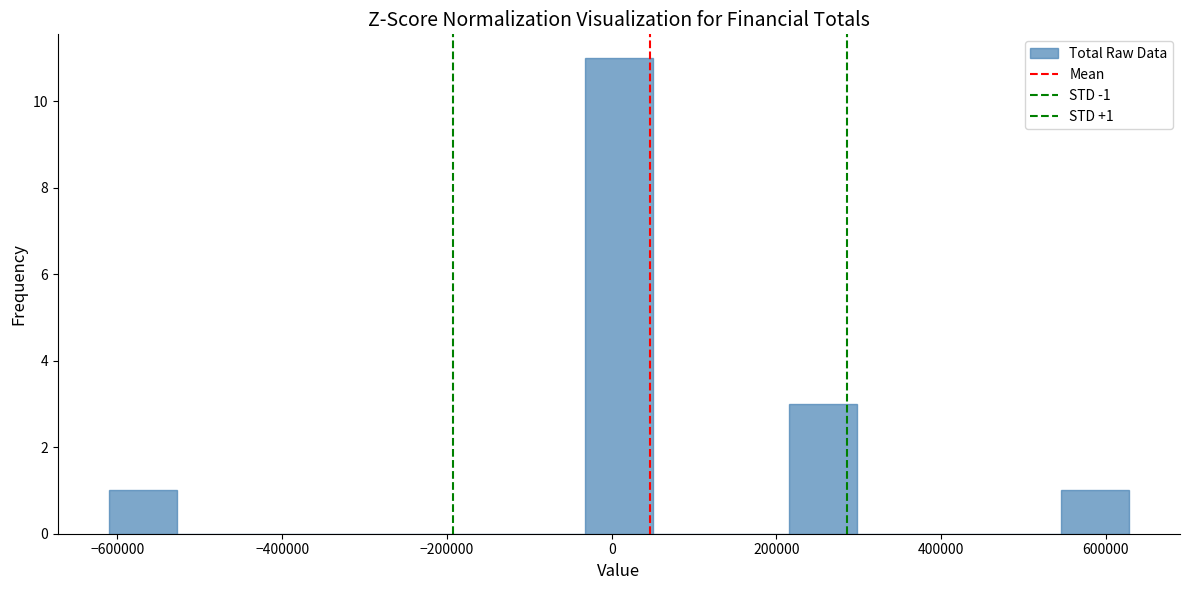

Over which range of the x-axis is the bar tallest?

-40000 to 60000